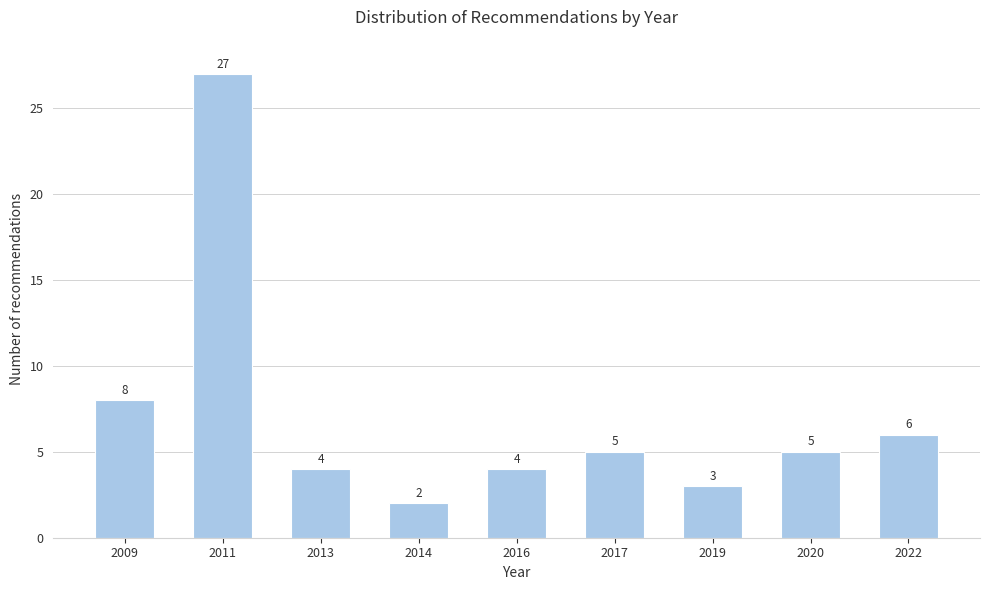

Reading left to right, transcribe all the data shown in this chart.

2009=8	2011=27	2013=4	2014=2	2016=4	2017=5	2019=3	2020=5	2022=6